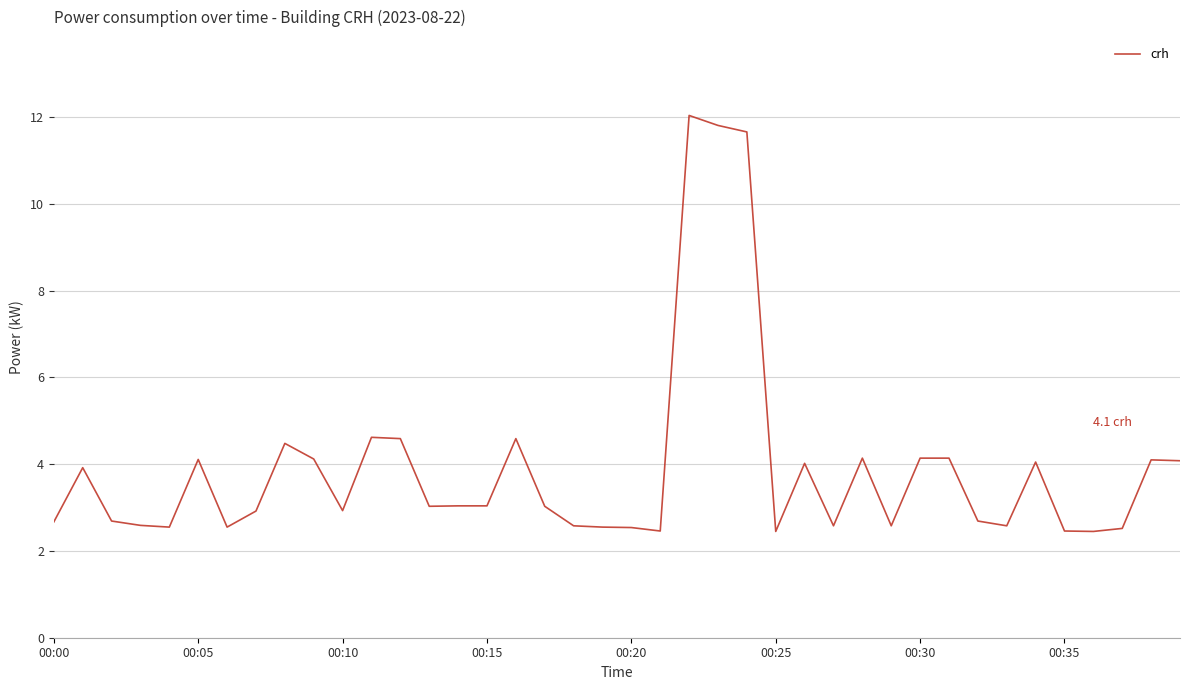

What is the smallest value displayed?

2.5